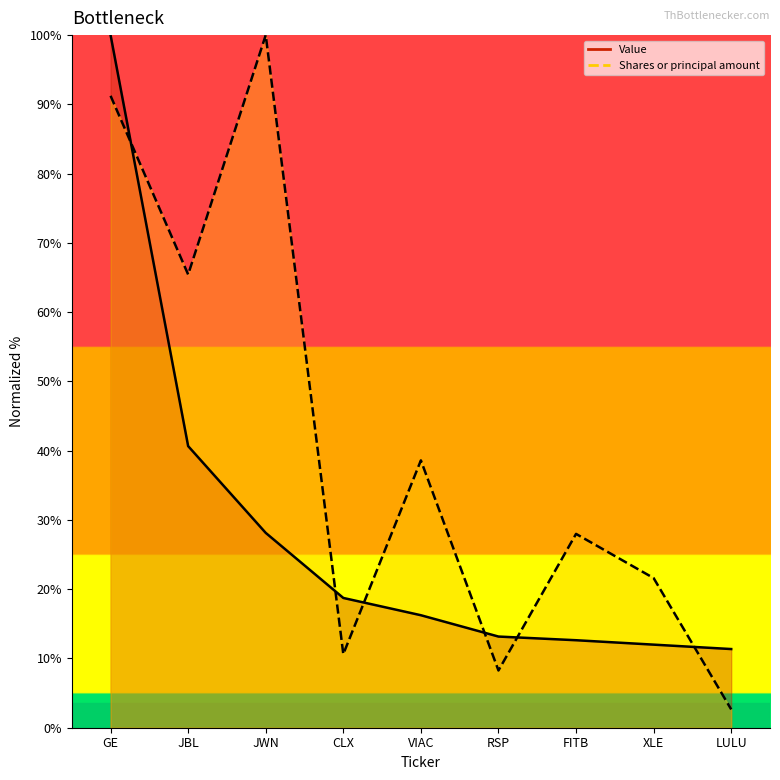

Reading left to right, transcribe all the data shown in this chart.

Value: 100.0	40.7	28.1	18.7	16.2	13.2	12.6	12.0	11.4
Shares or principal amount: 91.2	65.4	100.0	10.6	38.6	8.3	28.0	21.6	2.6